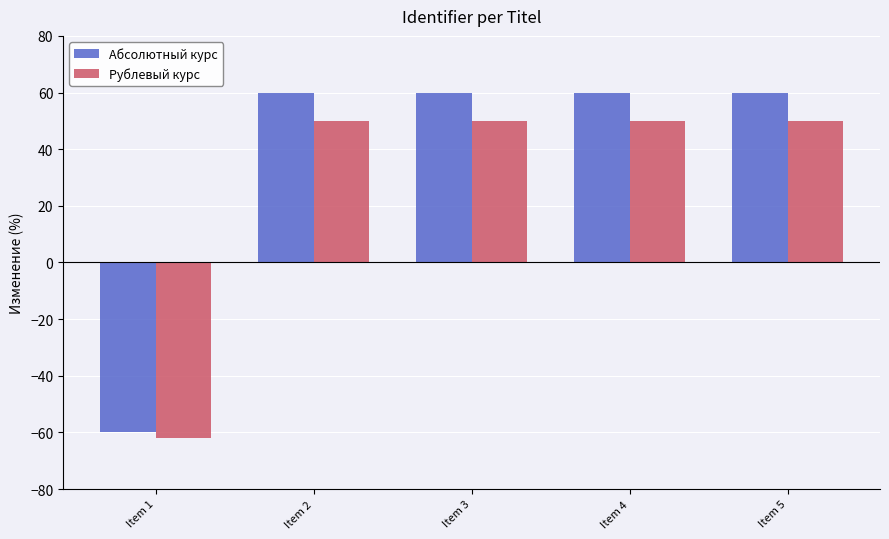

Count the number of data series in this chart.

2